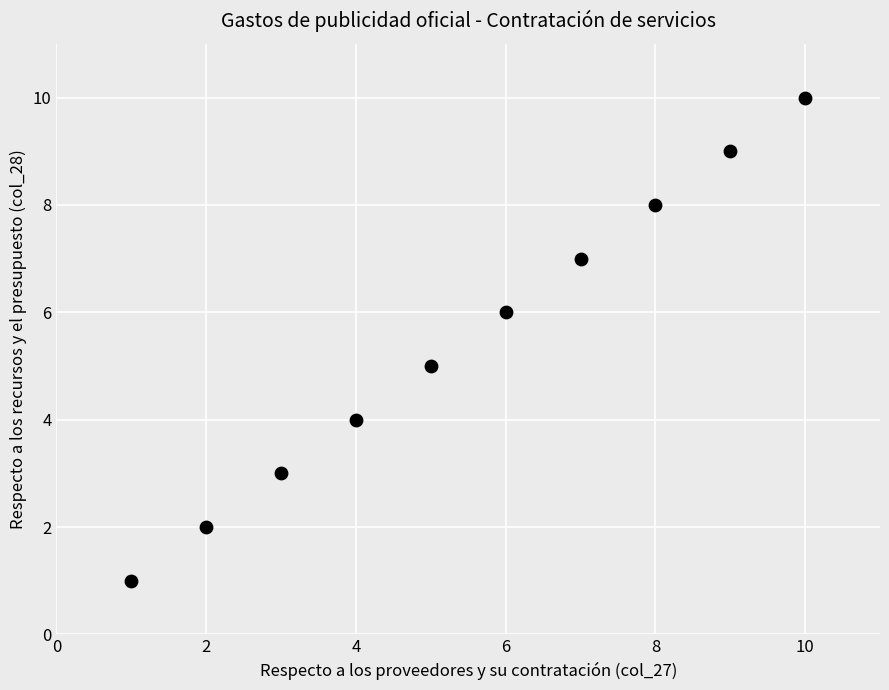

What is the range of X values (max minus min)?

9